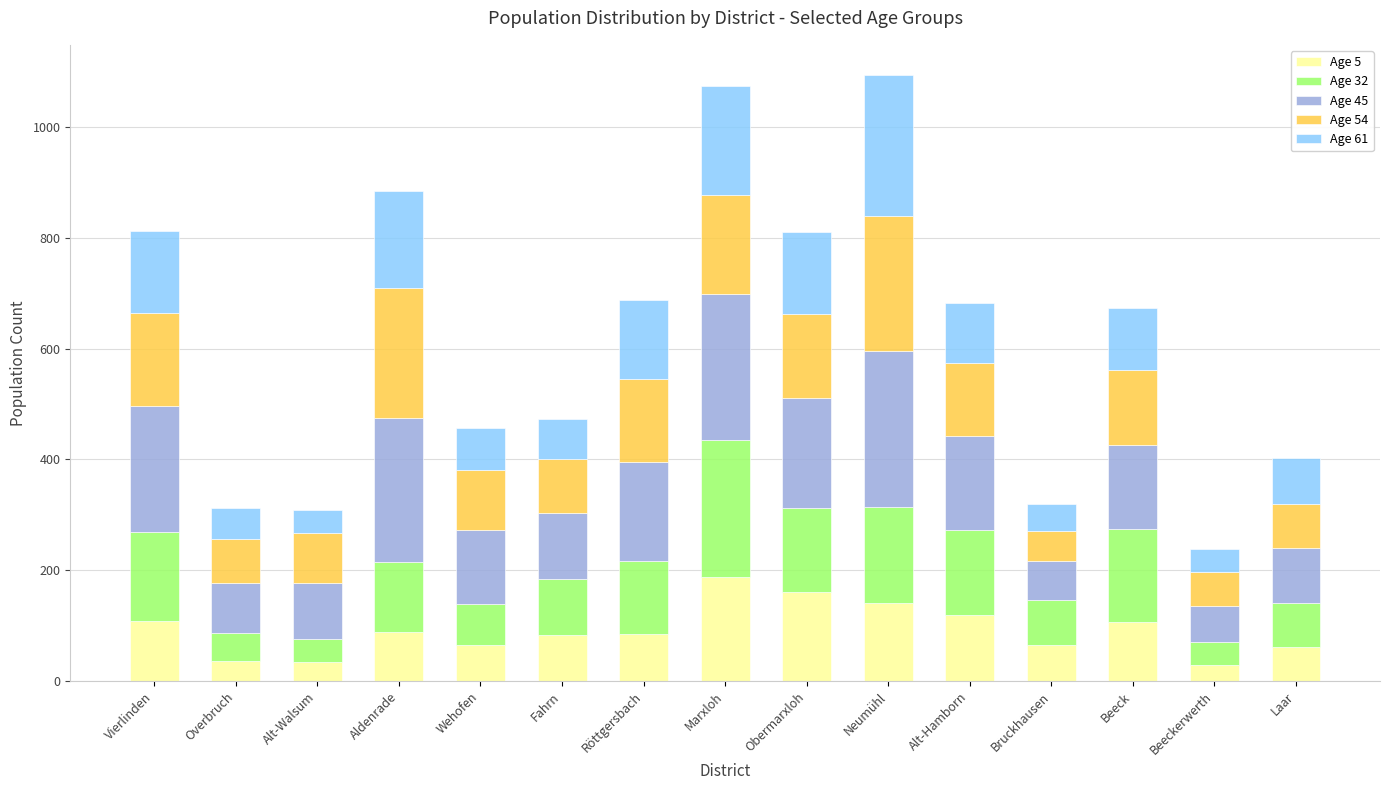

What are all the series names shown in the legend?

Age 5, Age 32, Age 45, Age 54, Age 61